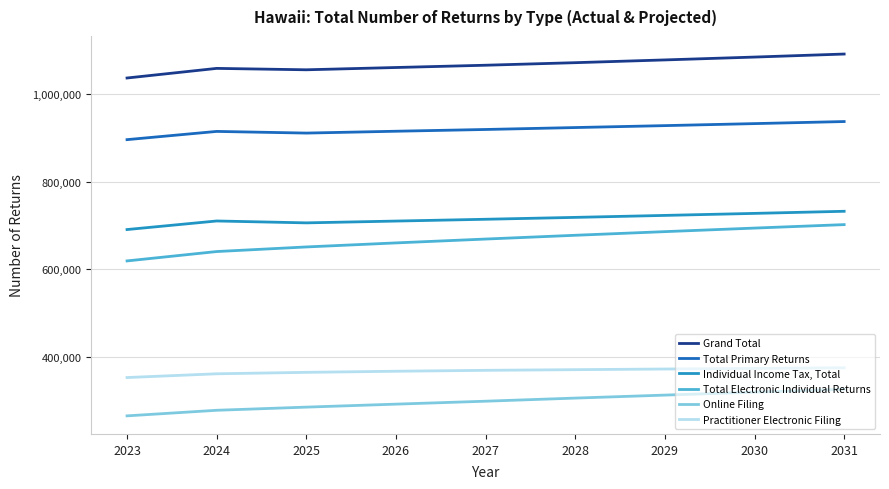

The Online Filing series shows 120200 at 2028. True or false?

False